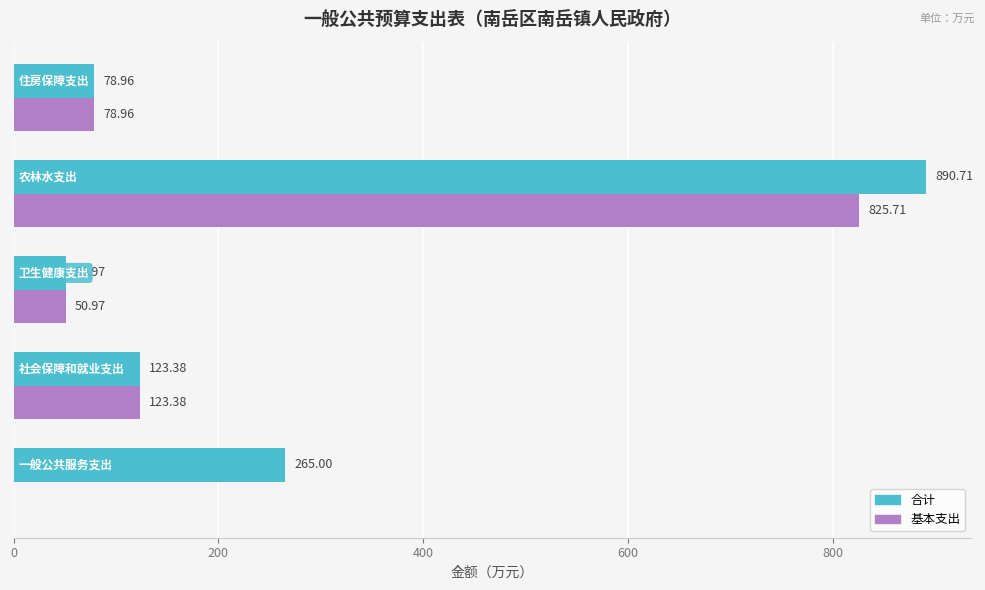

What is the sum of all 基本支出 values?

1079.0